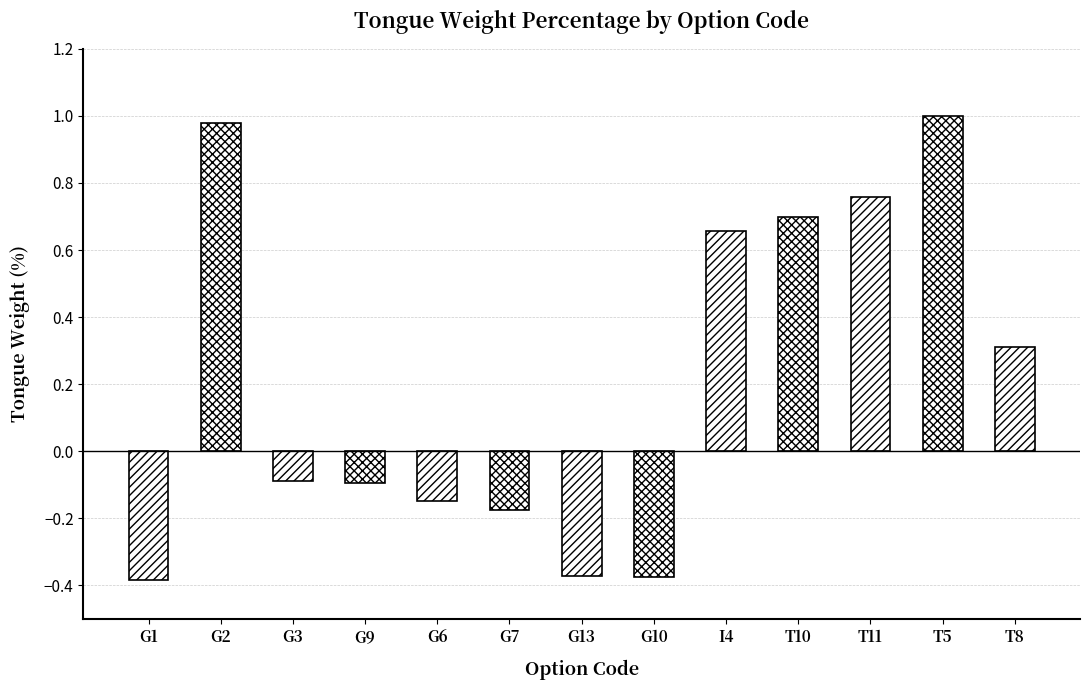

What is the change in value from G2 to G6?

-1.1